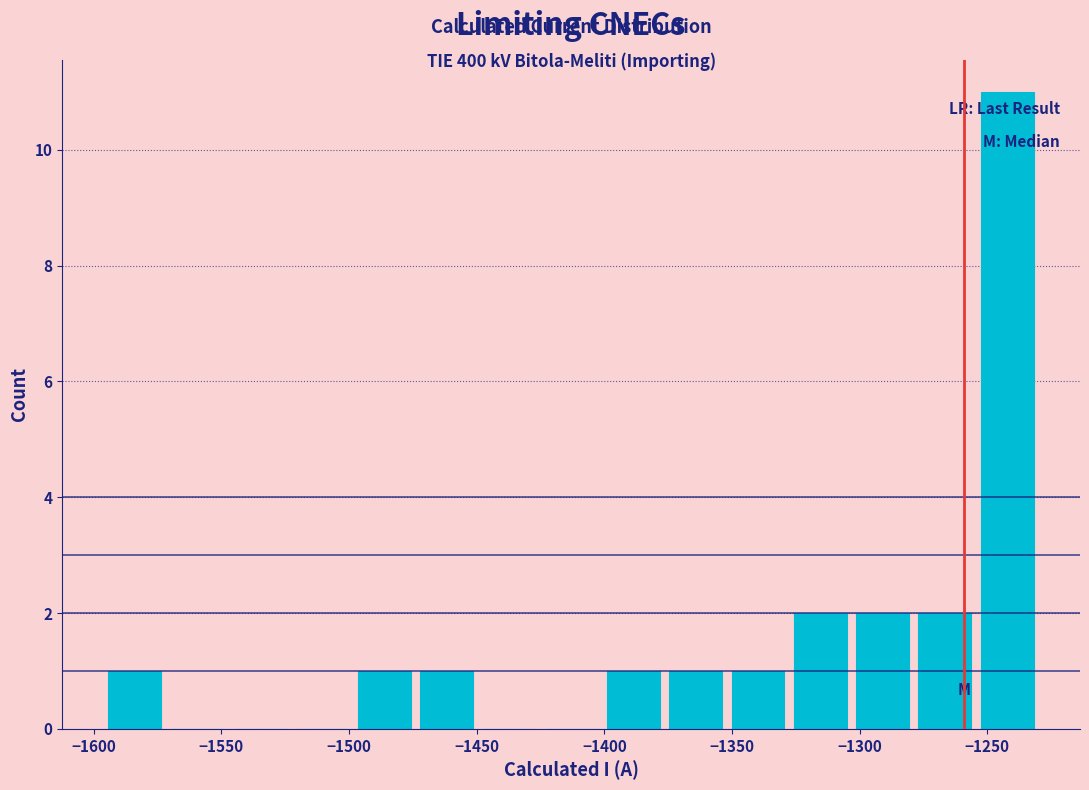

Over which range of the x-axis is the bar tallest?

-1255 to -1230